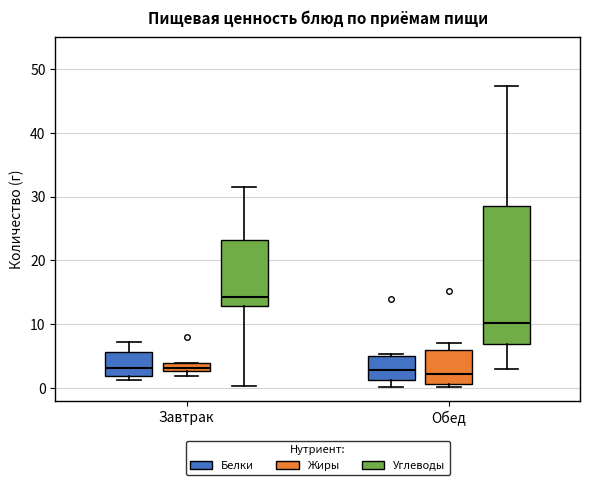

Where does the lower whisker of the box for Обед (Углеводы) end on the y-axis? The values are not printed on the chart, so give them approximately, as read against the axis.

3